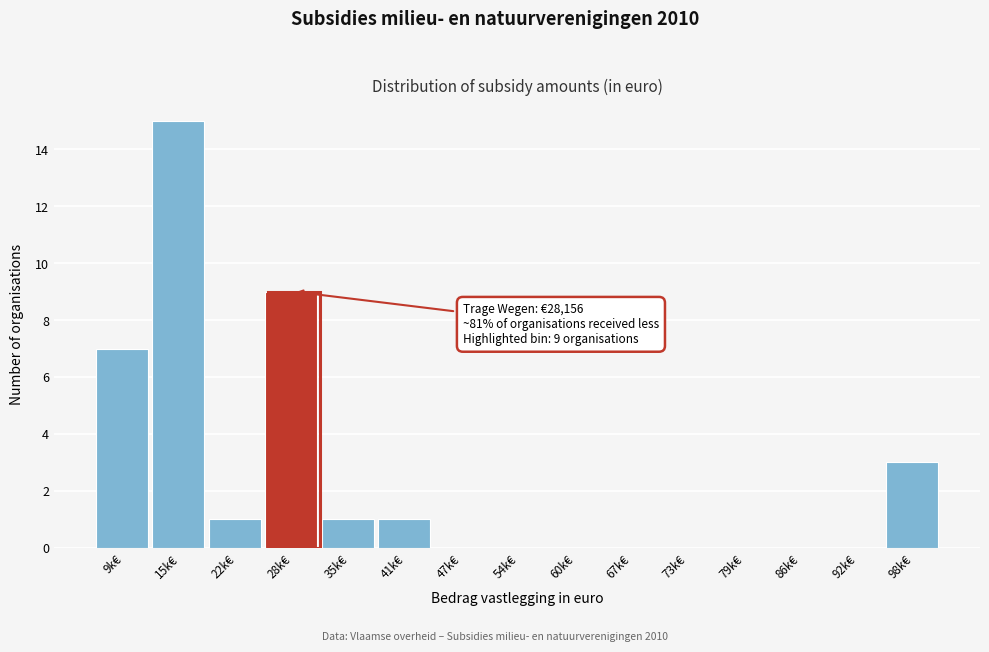

Reading left to right, extract all data points from this chart.

9k€=7	15k€=15	22k€=1	28k€=9	35k€=1	41k€=1	47k€=0	54k€=0	60k€=0	67k€=0	73k€=0	79k€=0	86k€=0	92k€=0	98k€=3